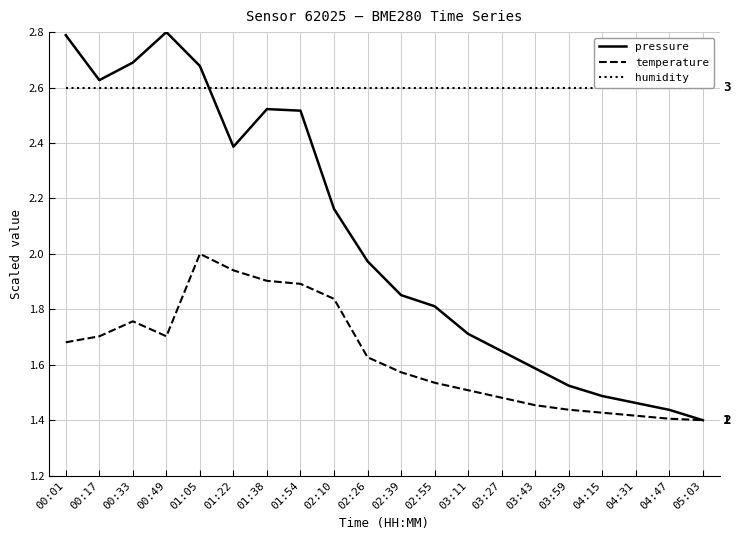

List the labels in order of temperature value, largest first.

01:05, 01:22, 01:38, 01:54, 02:10, 00:33, 00:17, 00:49, 00:01, 02:26, 02:39, 02:55, 03:11, 03:27, 03:43, 03:59, 04:15, 04:31, 04:47, 05:03